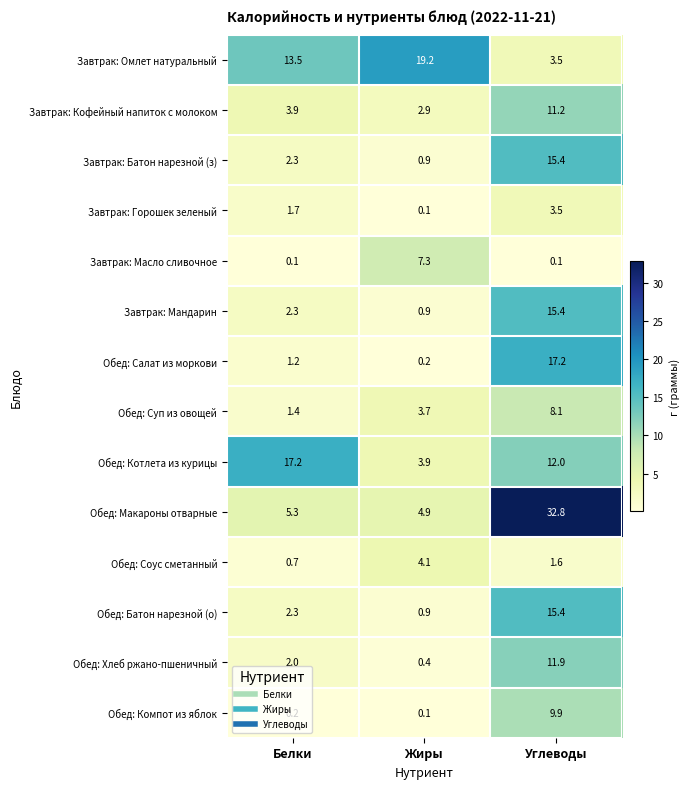

At how many categories does at least one series exceed 14?

3